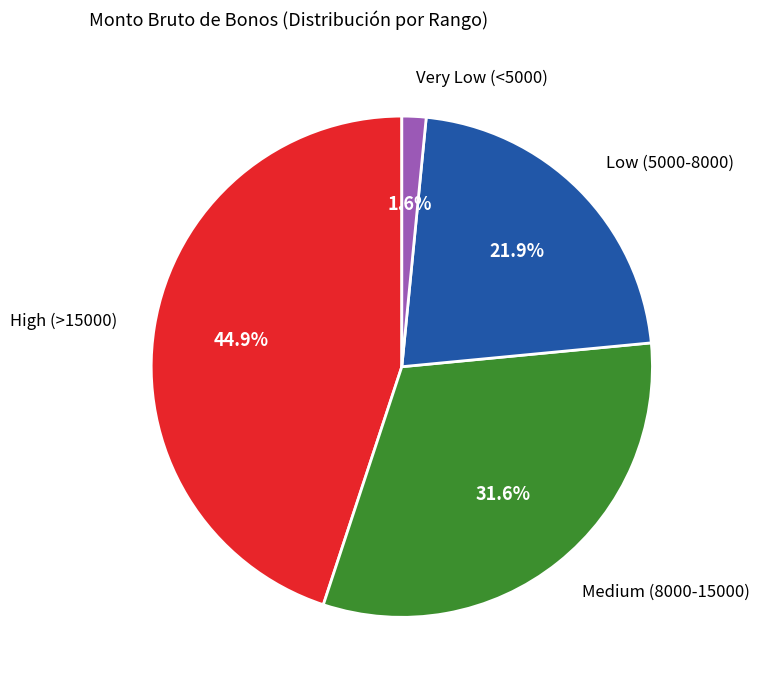

Is there any slice that represents more than half of the pie?

No